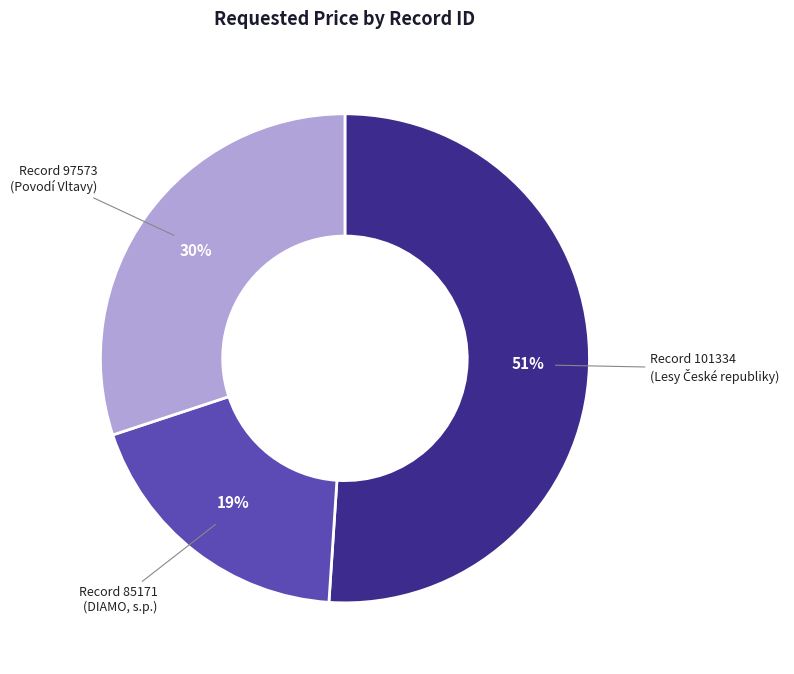

To the nearest percent, what is the combined percentage of Record 85171 (DIAMO, s.p.) and Record 97573 (Povodí Vltavy)?

49%